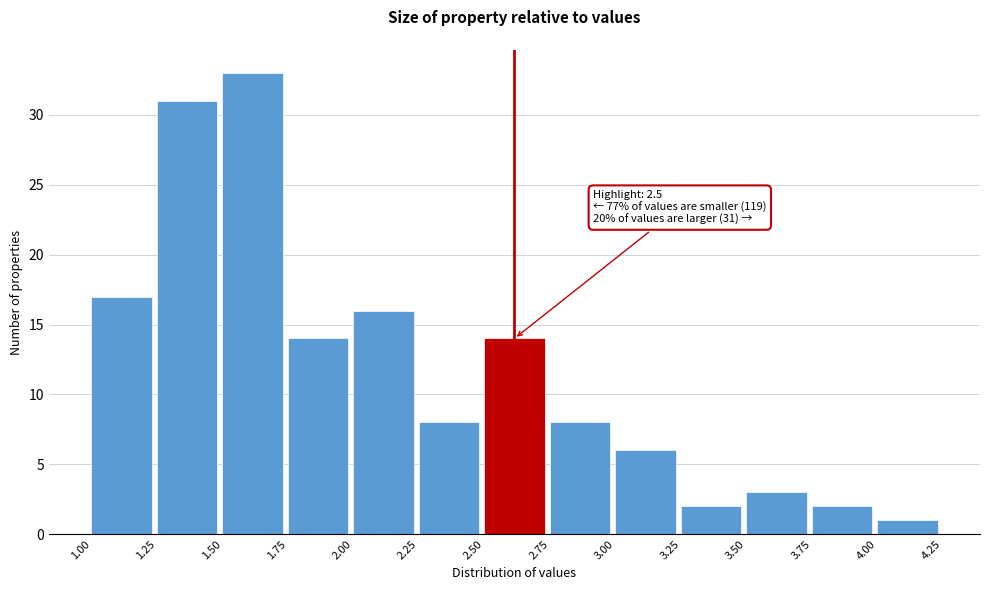

Which range on the x-axis has the tallest bar?

1.50 to 1.75